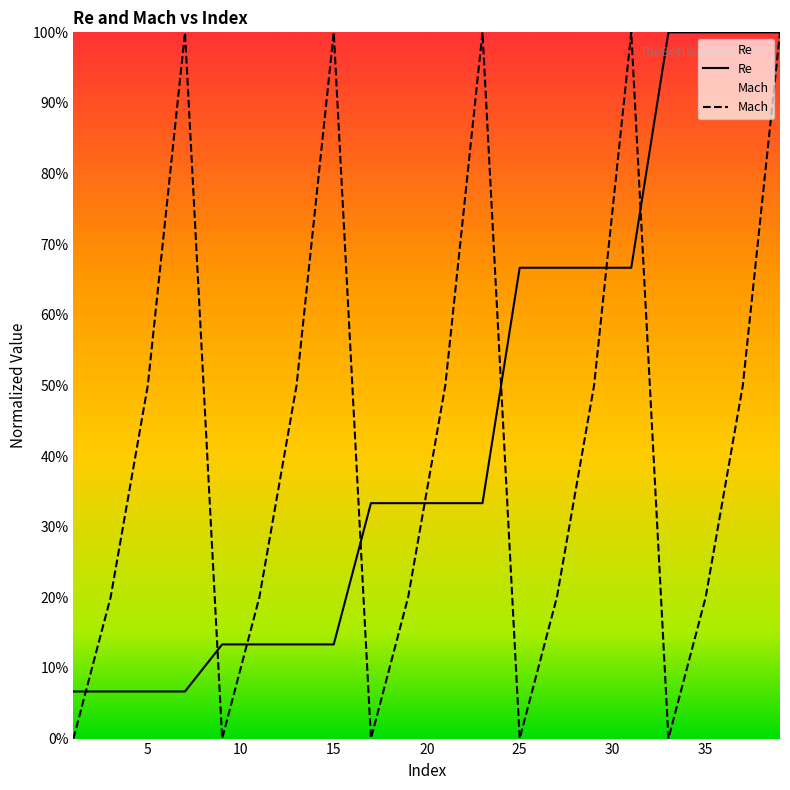

Rank the series by their maximum value, from lowest to highest.

Re, Mach